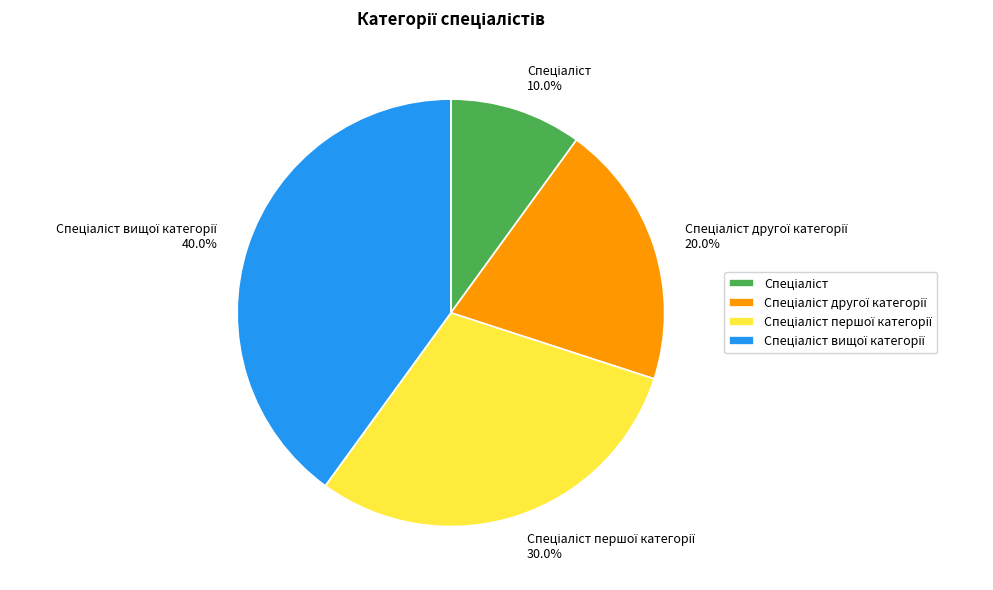

How many slices are in this pie chart?

4